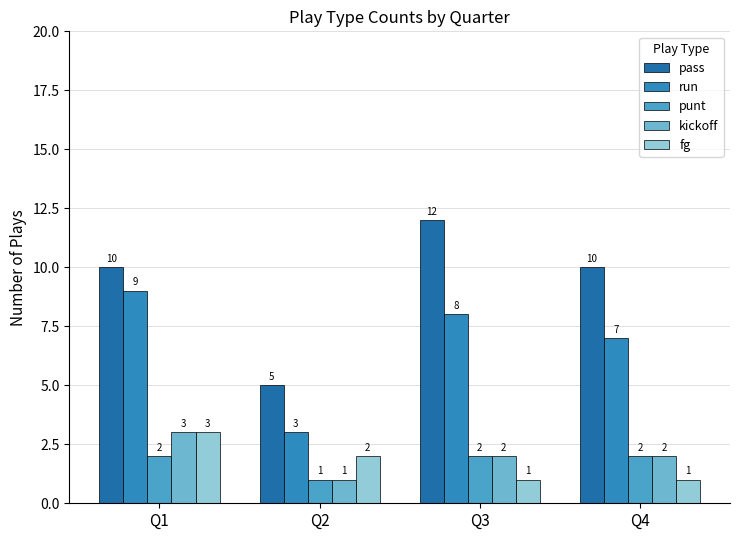

Reading left to right, extract all data points from this chart.

pass: 10	5	12	10
run: 9	3	8	7
punt: 2	1	2	2
kickoff: 3	1	2	2
fg: 3	2	1	1